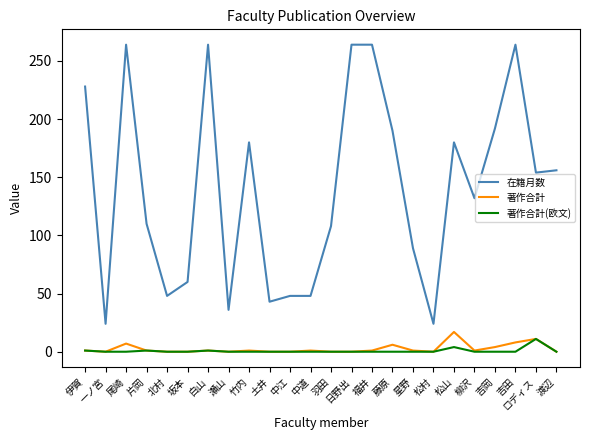

What is the sum of the 著作合計 values at 藤原 and 星野?

7